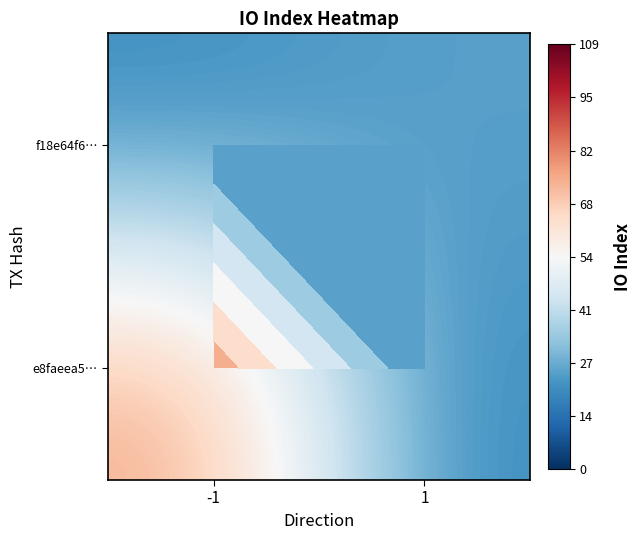

How many categories are shown in the chart?

2